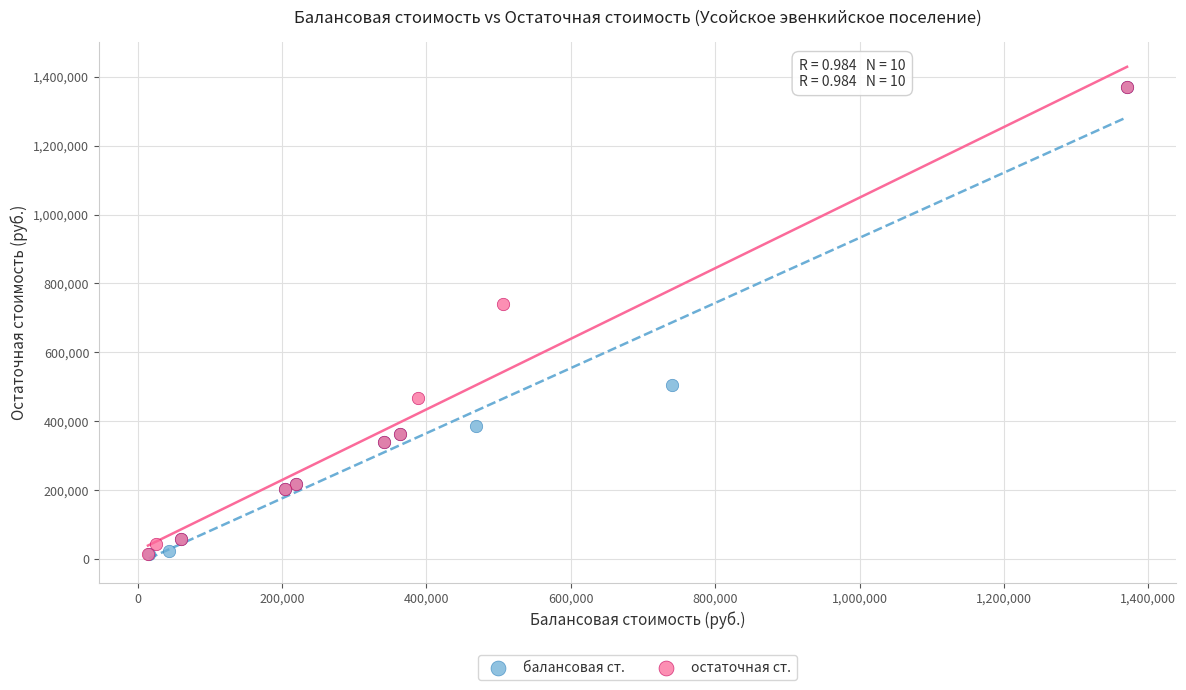

Which series has the widest spread of Y values?

балансовая ст.